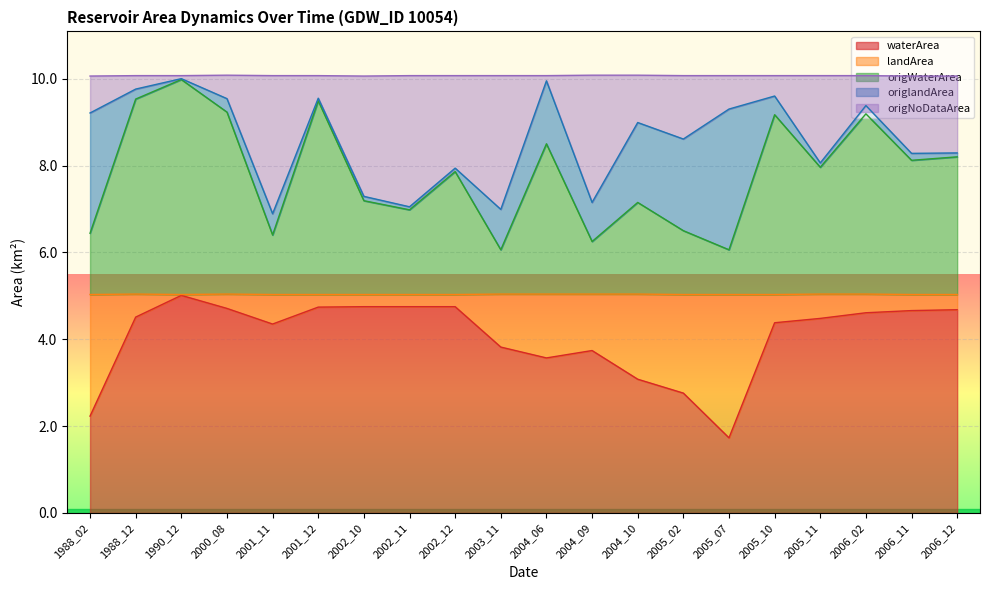

At which label does waterArea reach its minimum?

2005_07